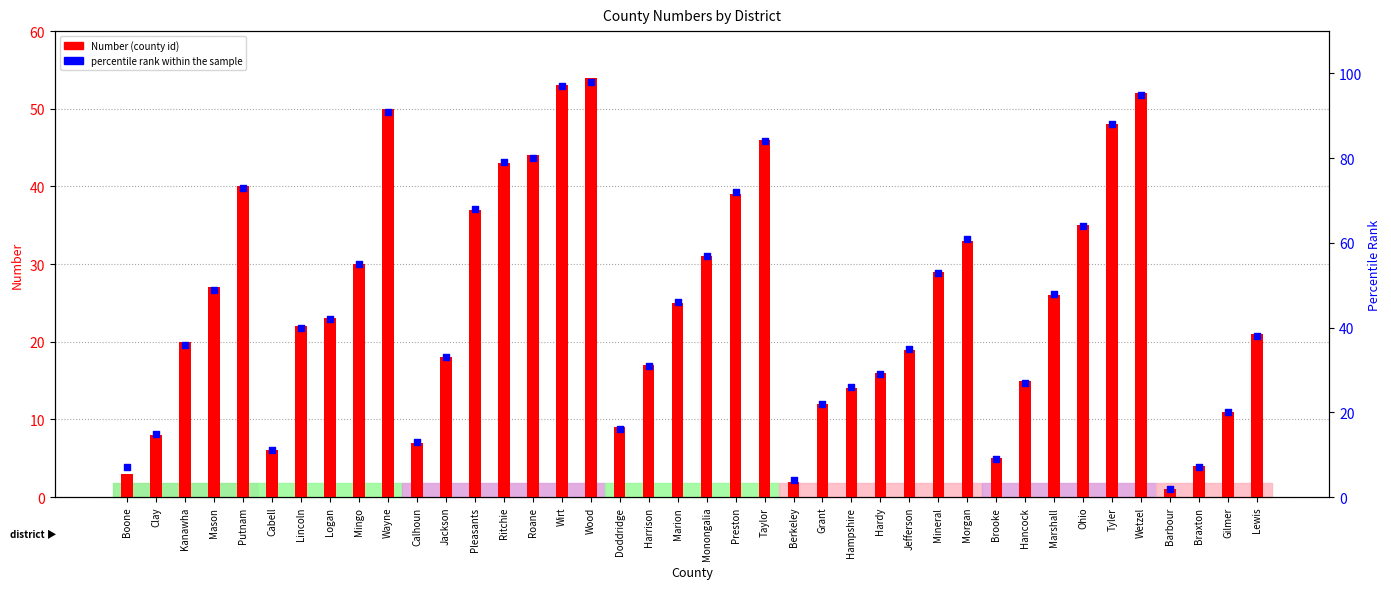

At which category is the sum across all series the highest?

Wood